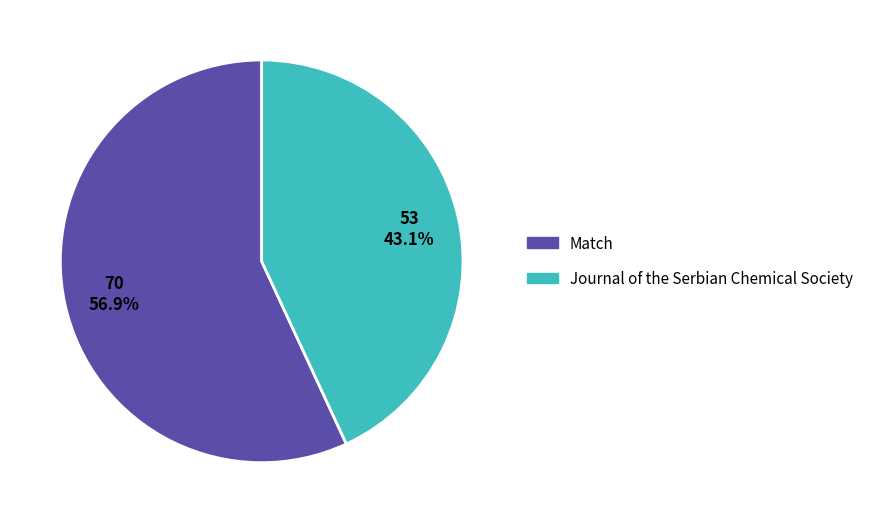

Is it true that Match is 45% of the pie?

False